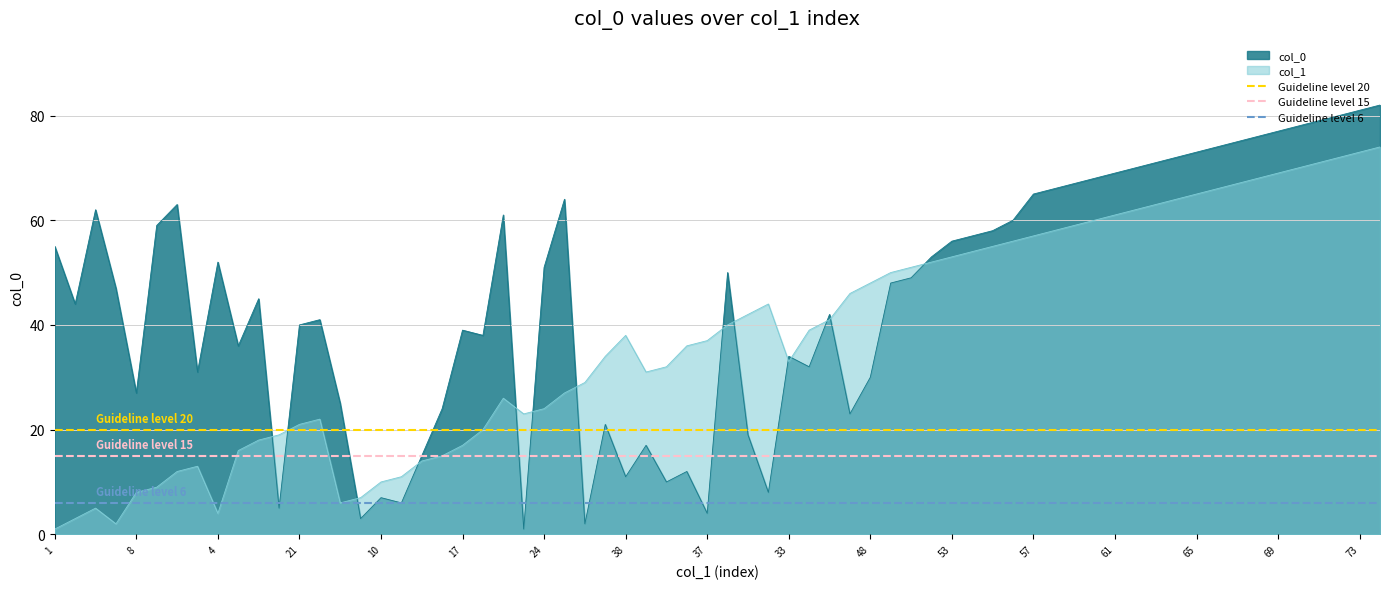

What is the highest value of the col_0 series?

82